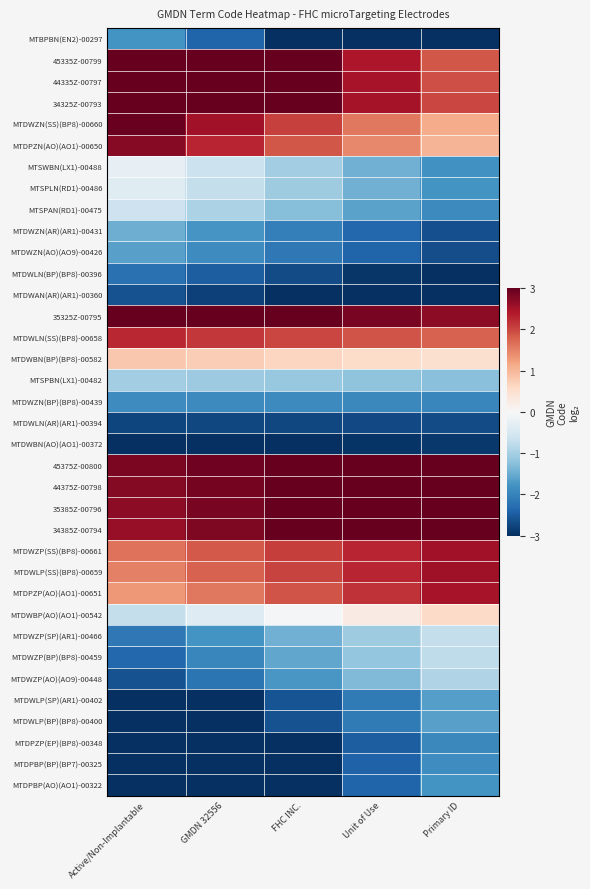

Which series changed the most between Active/Non-Implantable and GMDN 32556?

MTBPBN(EN2)-00297